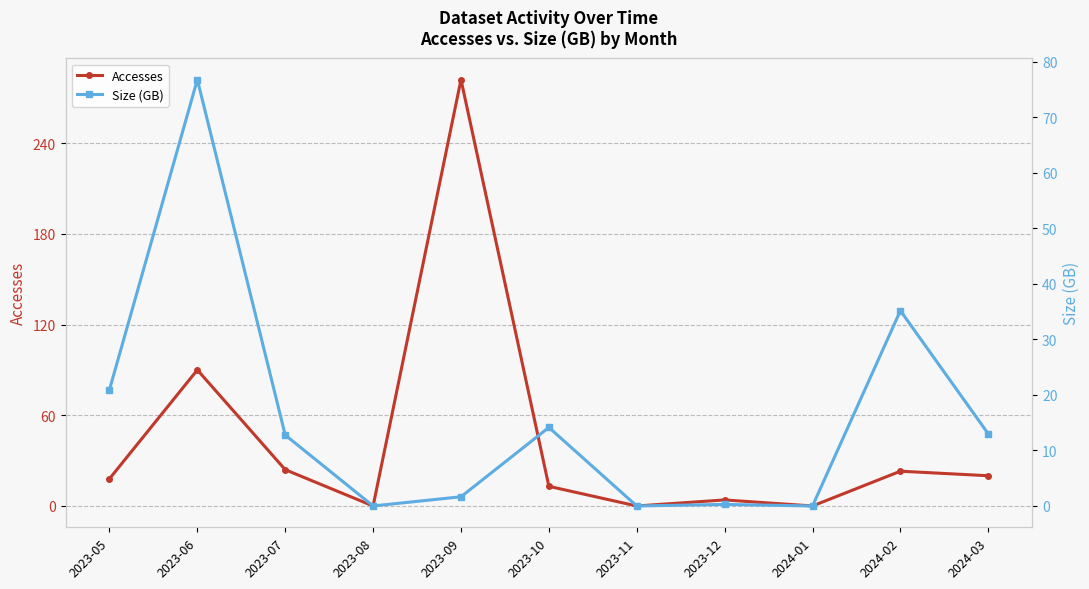

Does the chart have visible grid lines?

Yes